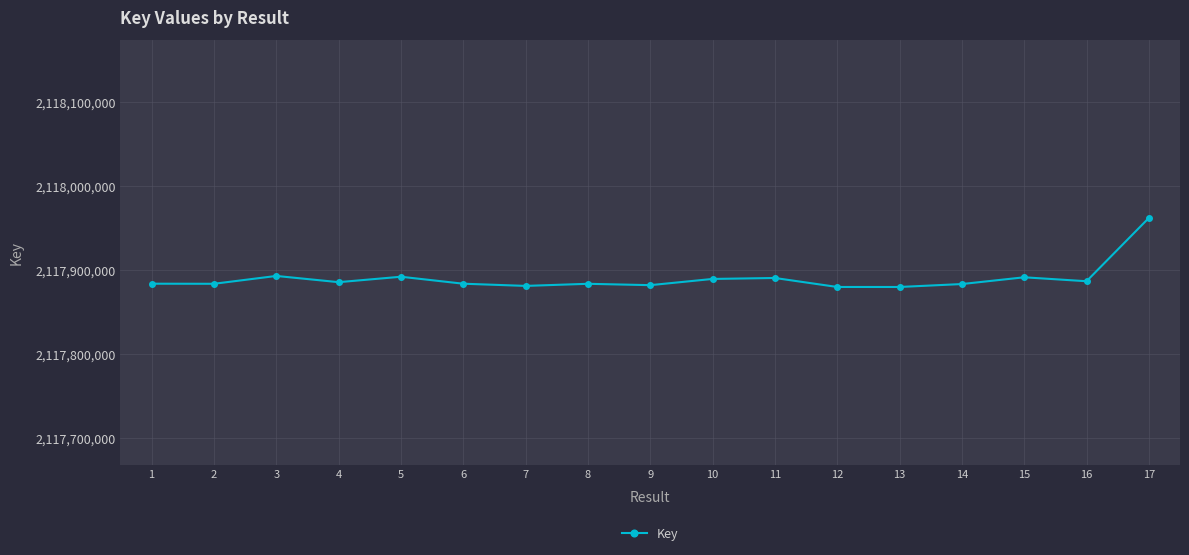

Count the number of data series in this chart.

1